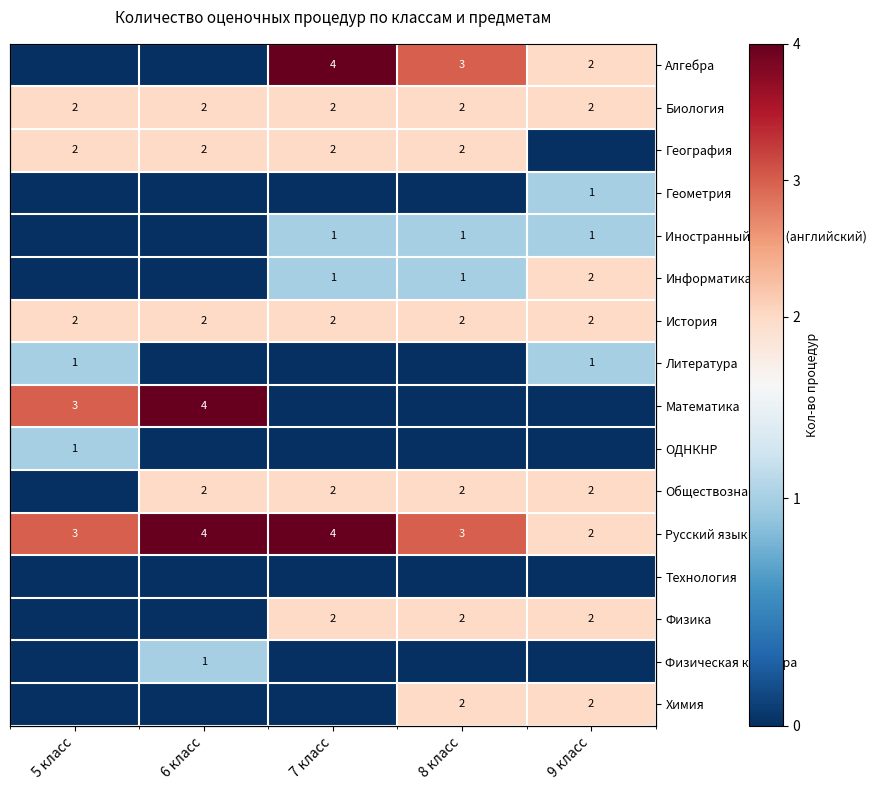

Which has a higher value, 9 класс or 7 класс?

7 класс